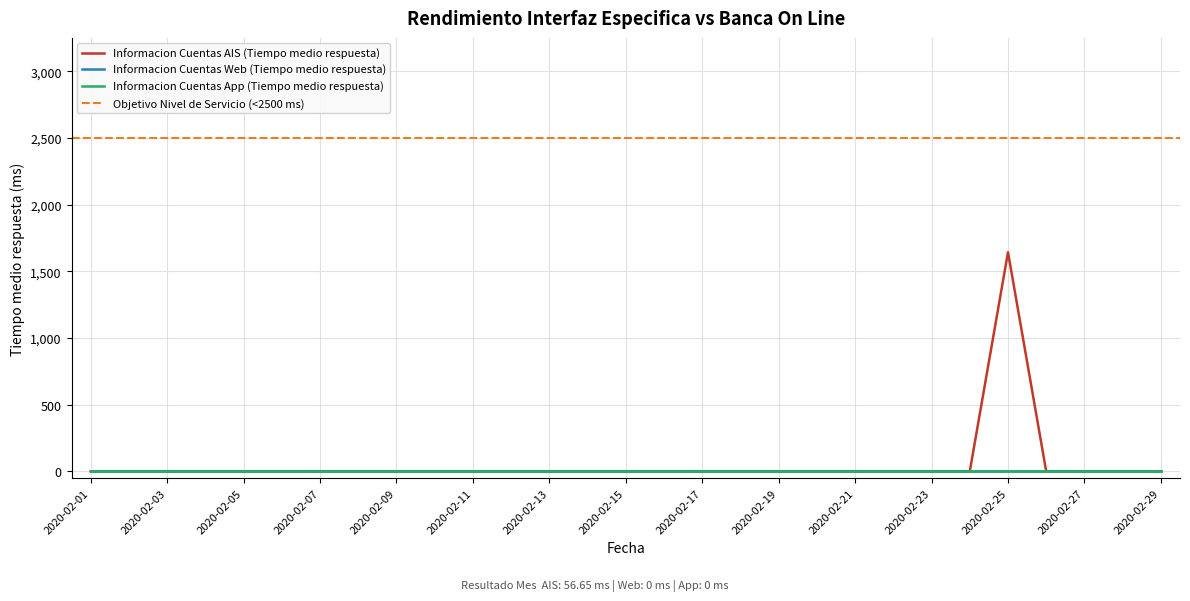

True or false: Informacion Cuentas Web (Tiempo medio respuesta) and Informacion Cuentas AIS (Tiempo medio respuesta) cross at least once.

False